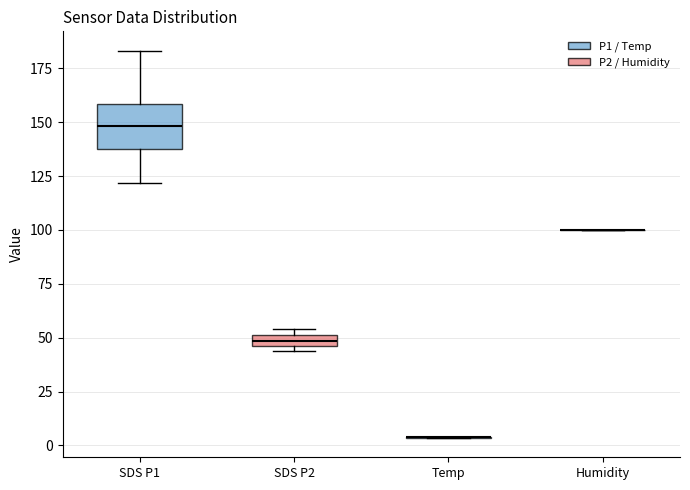

Which box is the tallest, from its lower edge to its upper edge?

SDS P1